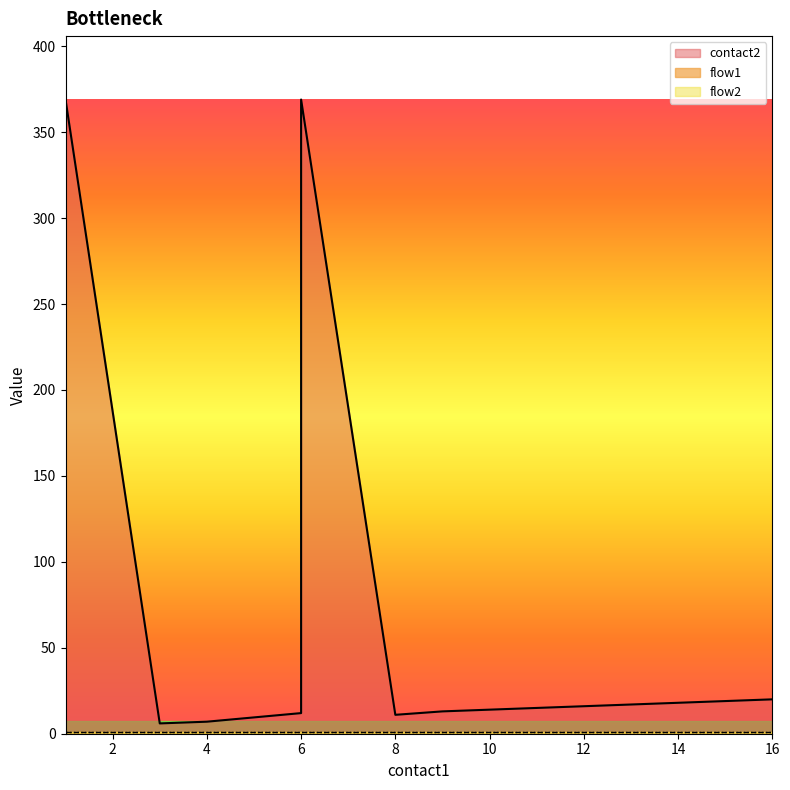

The value of flow2 at 8 is 0. True or false?

False